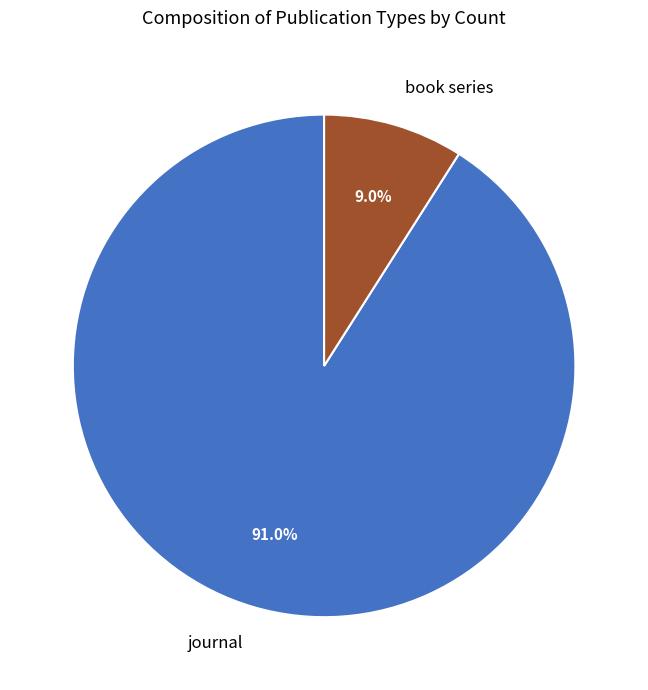

Which slice is the largest?

journal